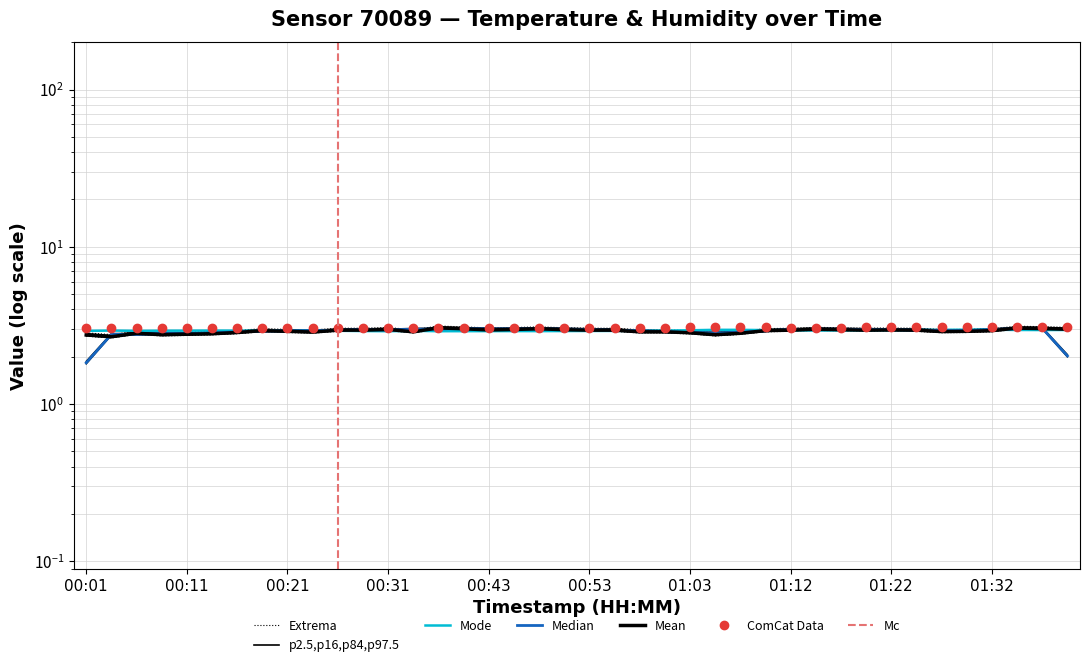

In humidity, how many points are lower than both neighbors (excluding endpoints)?

7